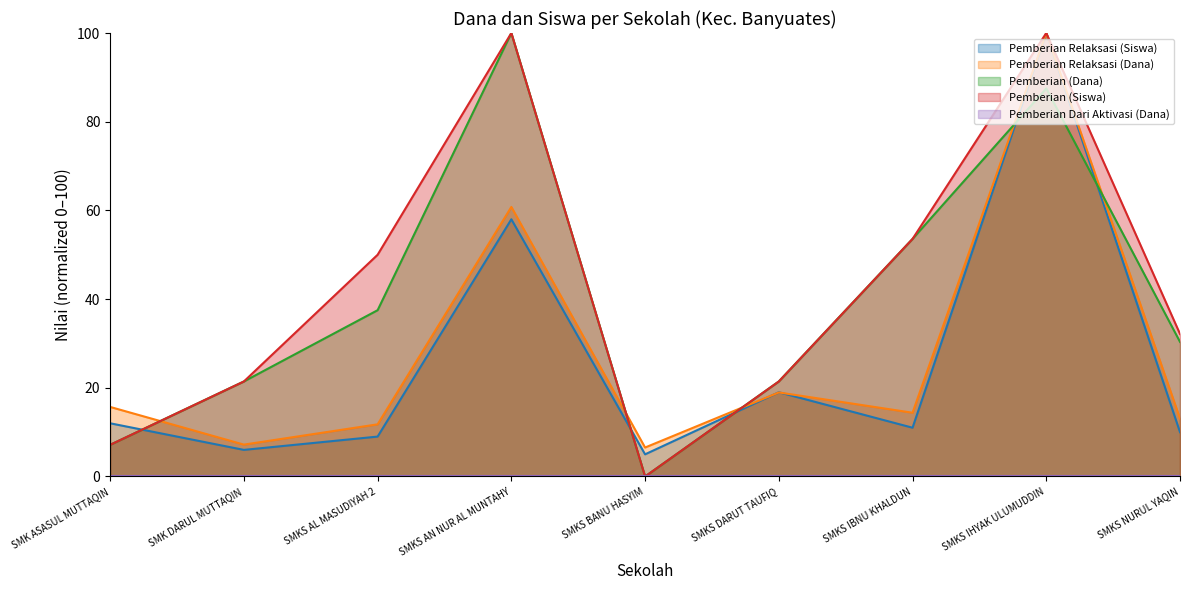

How many categories are shown in the chart?

9